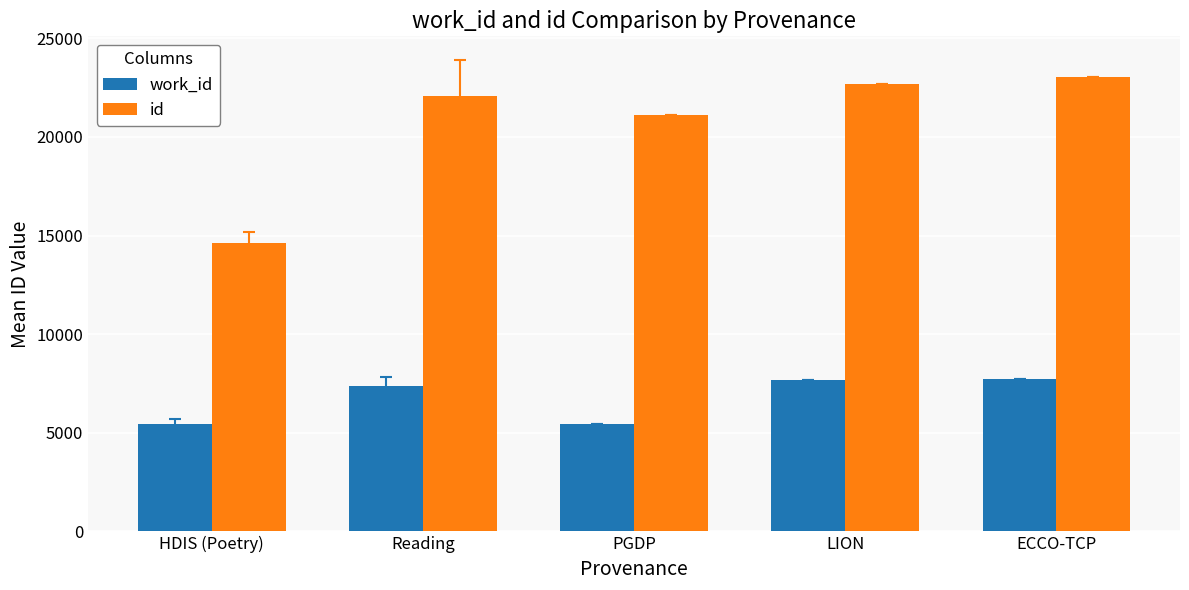

The value of work_id at Reading is 7367.6. True or false?

True